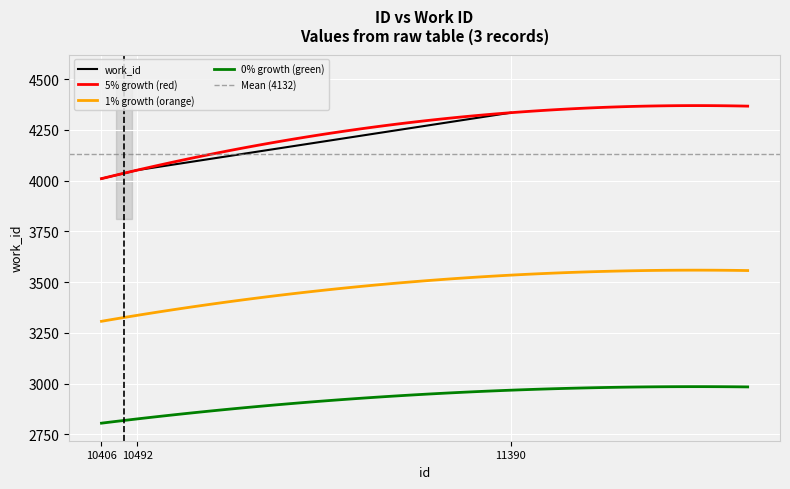

What is the change in value from 10492 to 11390?

+283